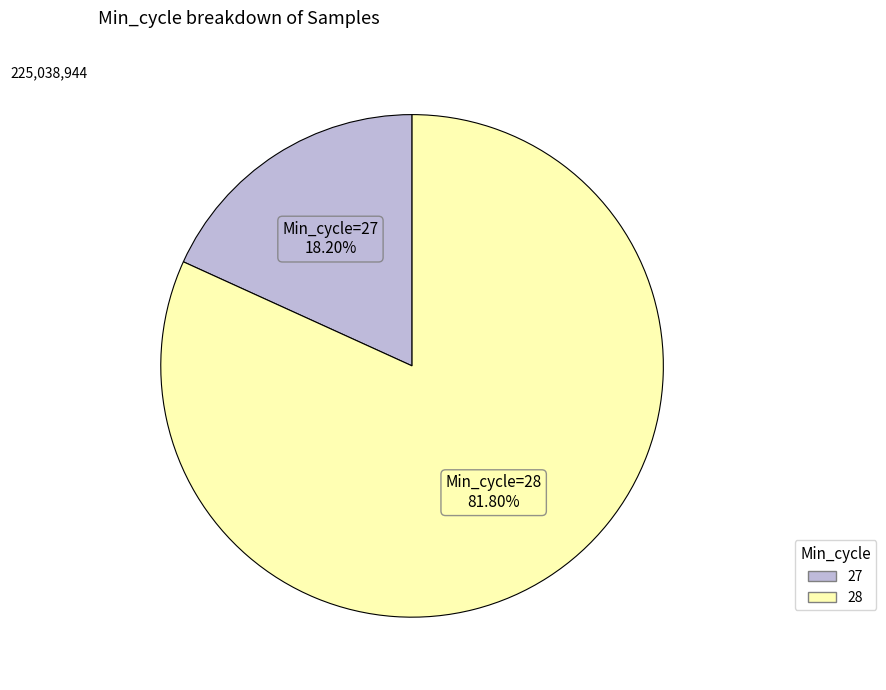

Is there a majority slice in this chart?

Yes